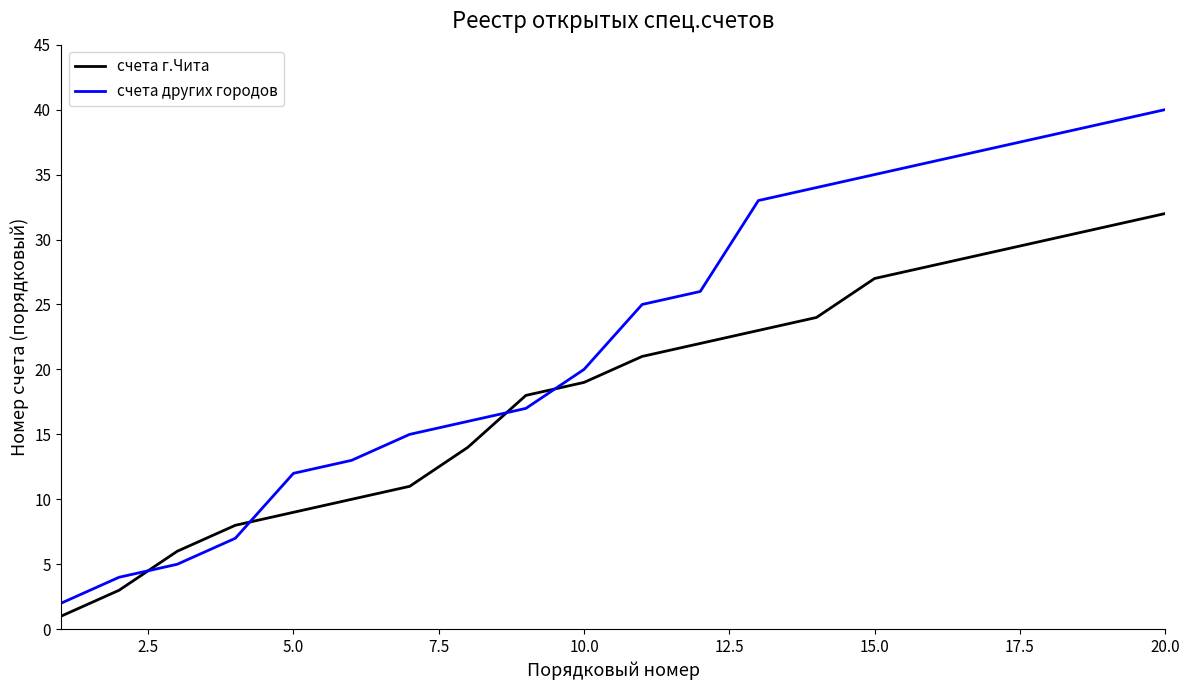

Rank the series by their maximum value, from highest to lowest.

счета других городов, счета г.Чита